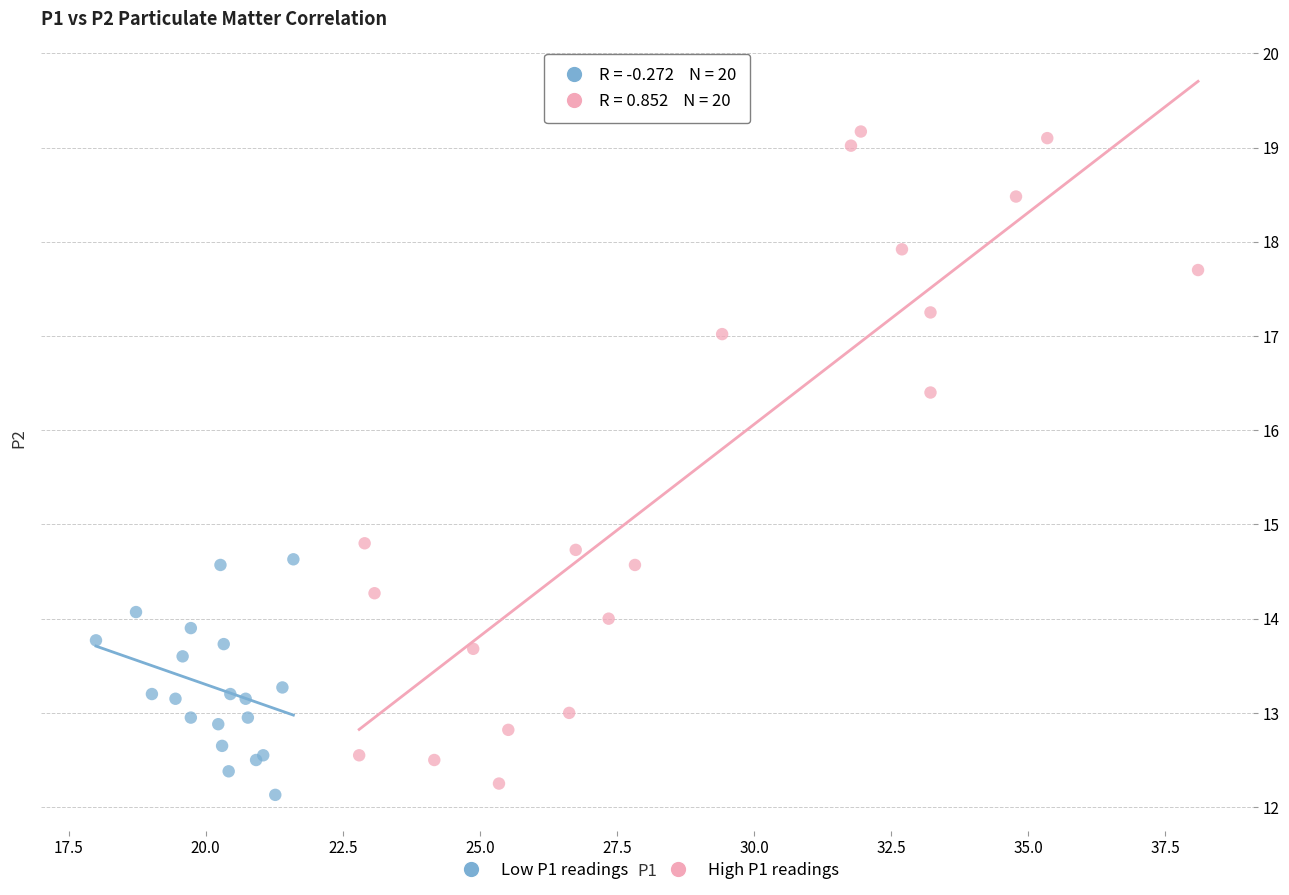

Which series reaches the maximum Y coordinate?

High P1 readings